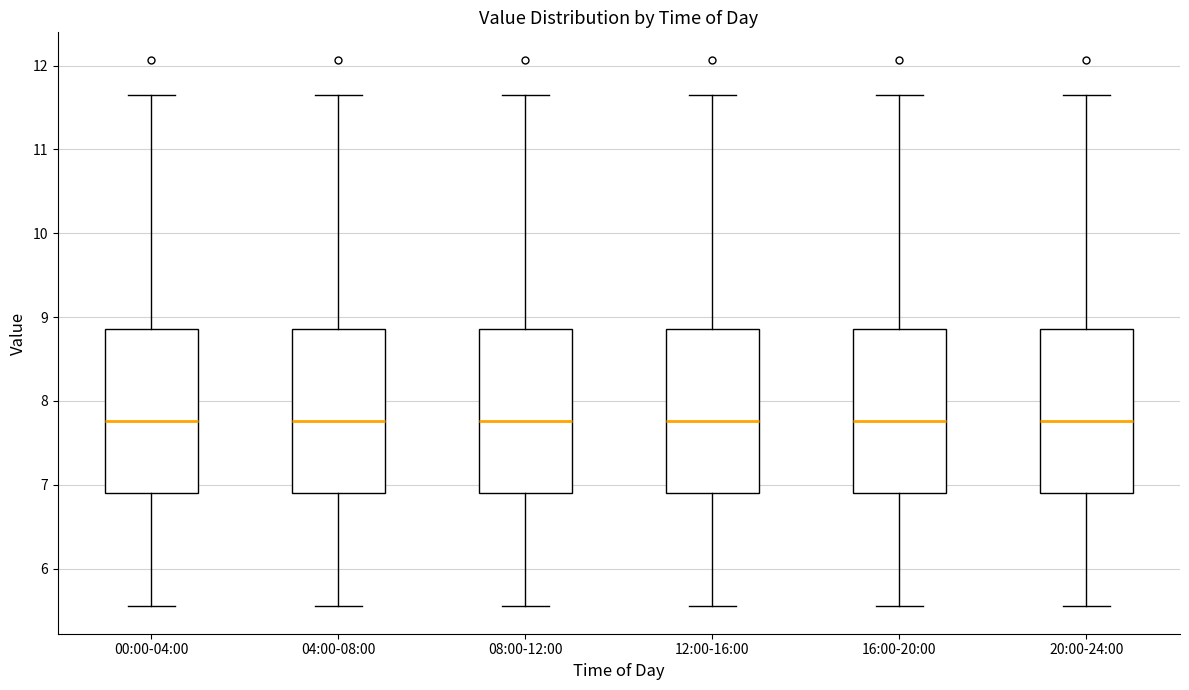

Where is the upper edge of the box for 20:00-24:00 on the y-axis? The values are not printed on the chart, so give them approximately, as read against the axis.

8.9